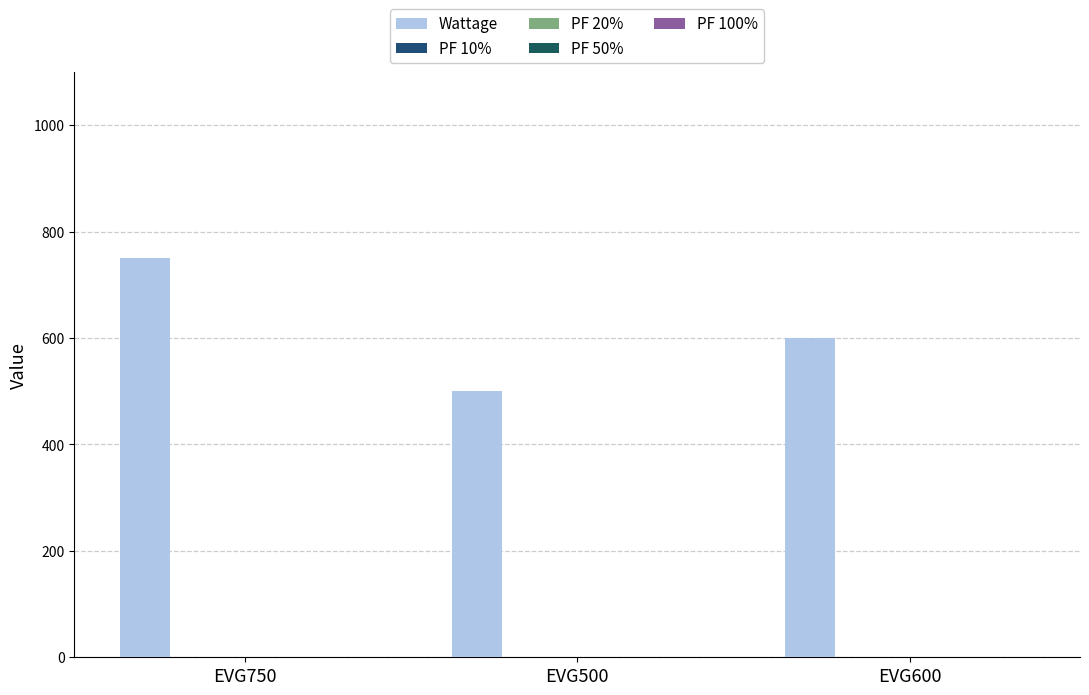

What is the approximate value of PF 100% at EVG750?

1.0